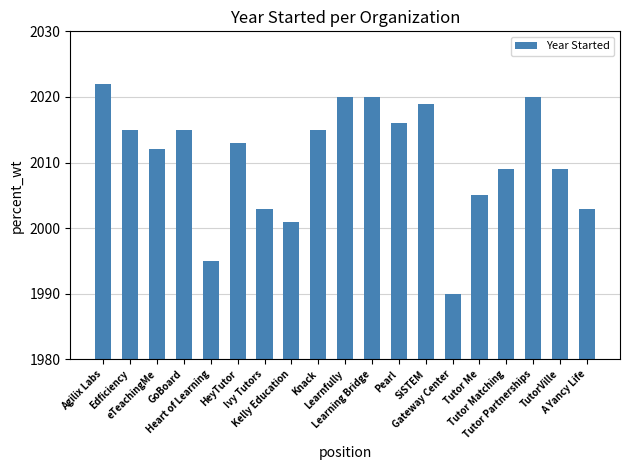

What is the difference between the values at HeyTutor and Gateway Center?

23